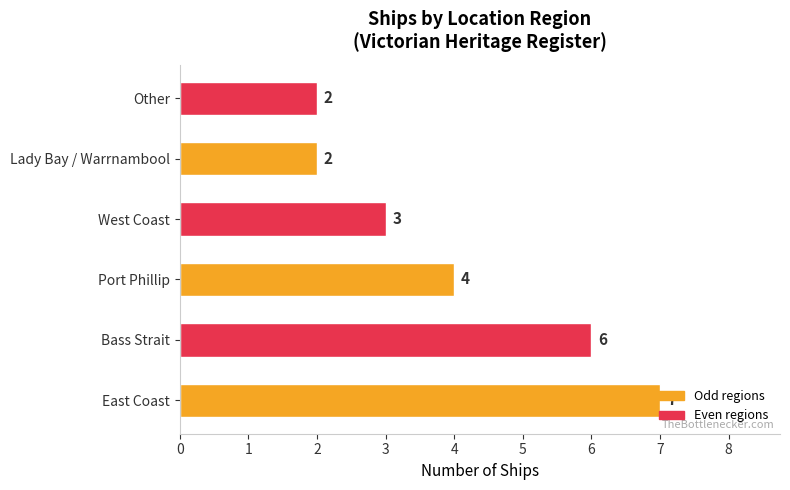

What is the difference between the values at Other and Bass Strait?

4